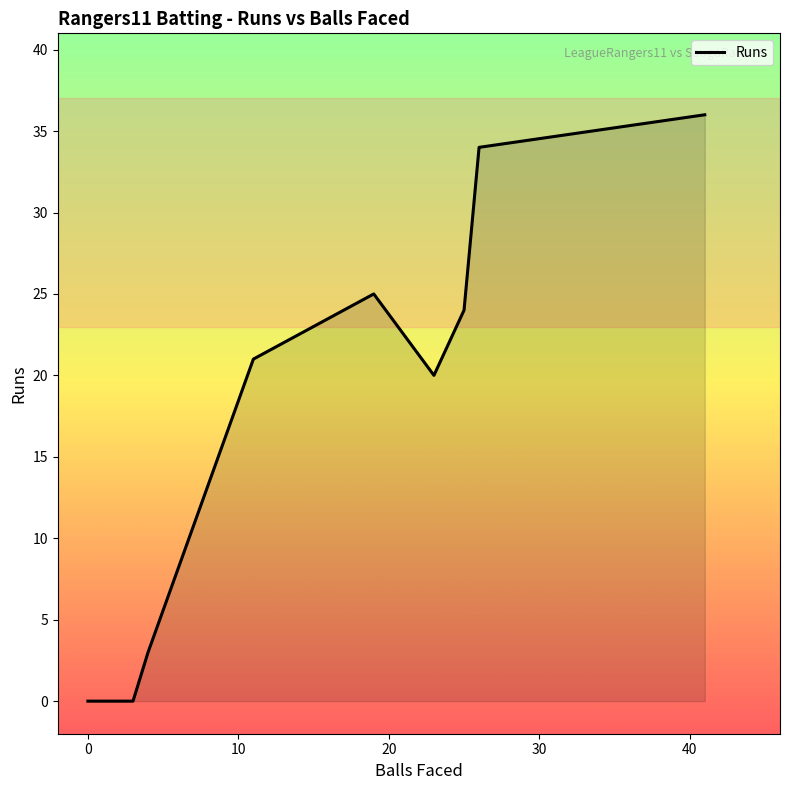

What is the sum of all values?

163